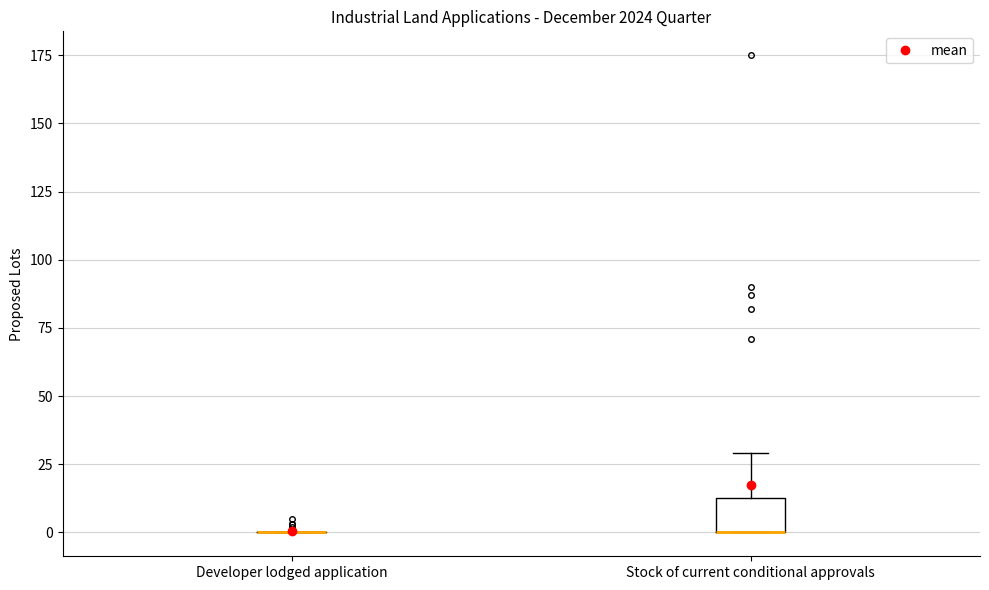

Which box is the tallest, from its lower edge to its upper edge?

Stock of current conditional approvals